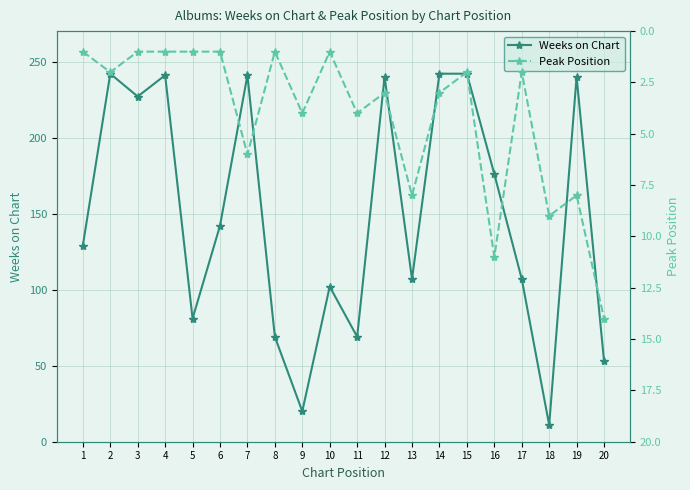

What is the minimum value for Weeks on Chart?

11